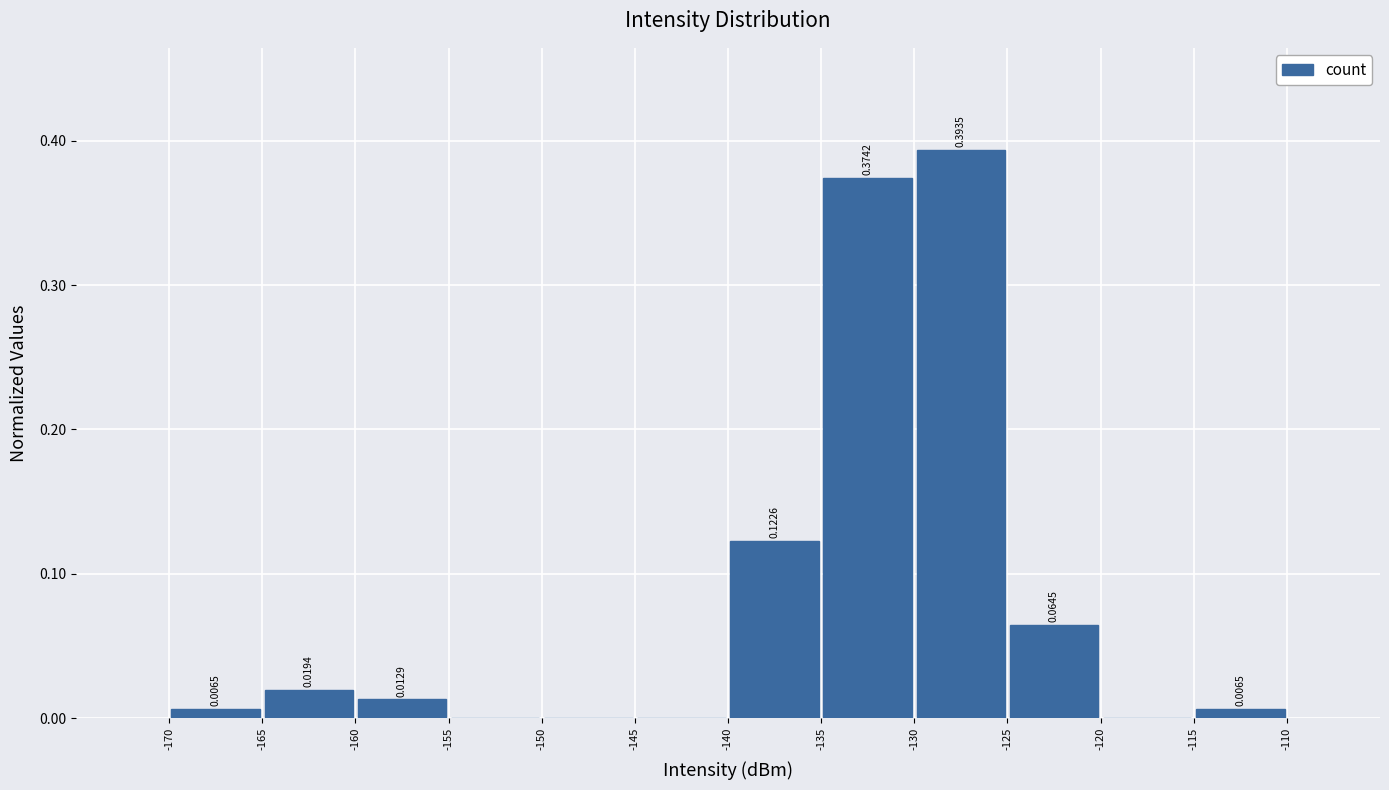

Over which range of the x-axis is the bar tallest?

-130 to -125